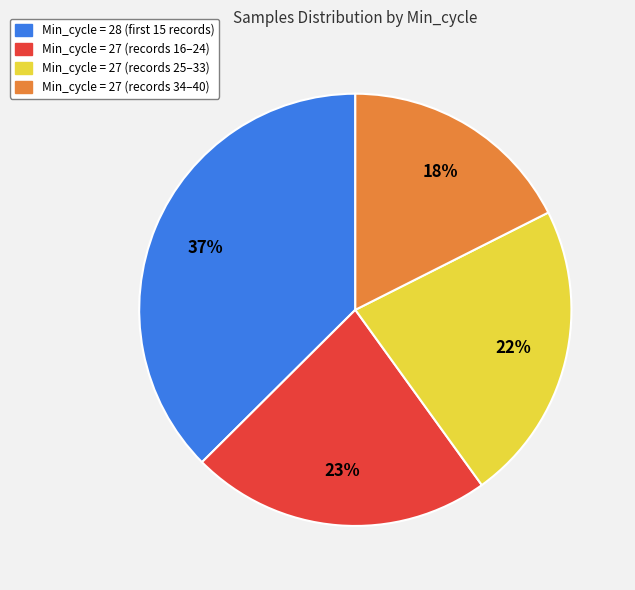

How many segments does this pie chart have?

4